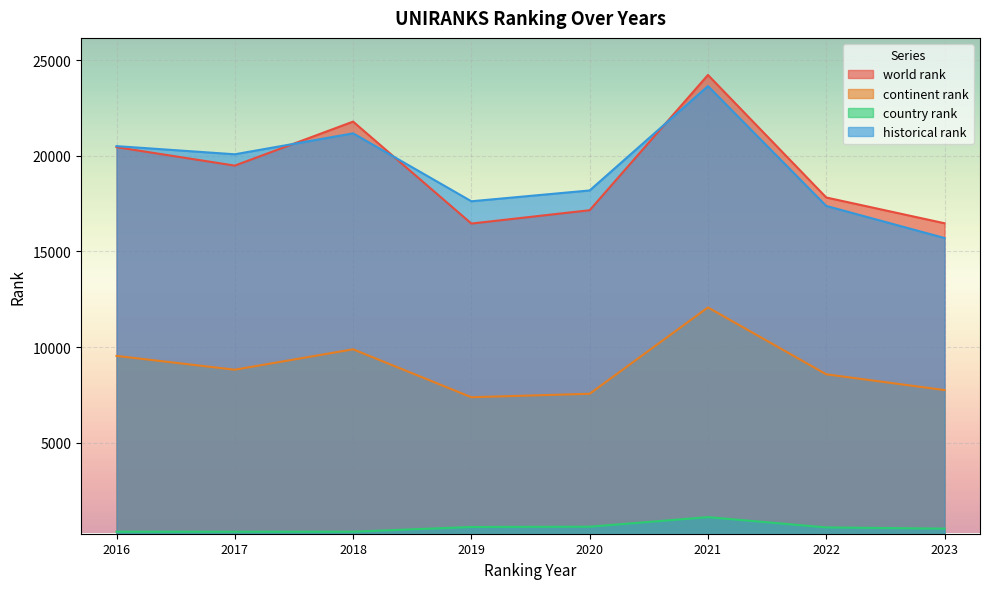

What is the value of the historical rank point at the 5th from the left?

18185.5